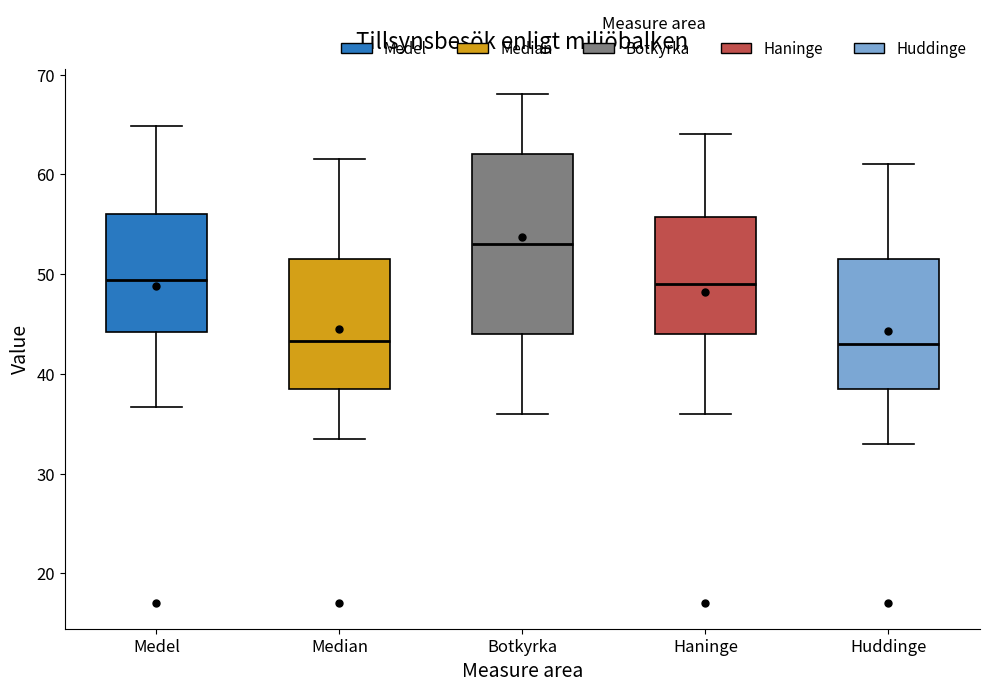

Which box's median line is the highest?

Botkyrka